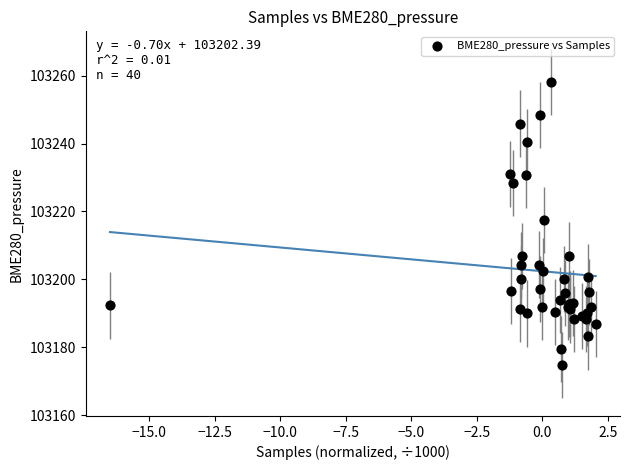

What Y value in the scatter plot is closest to 103216?

103217.5